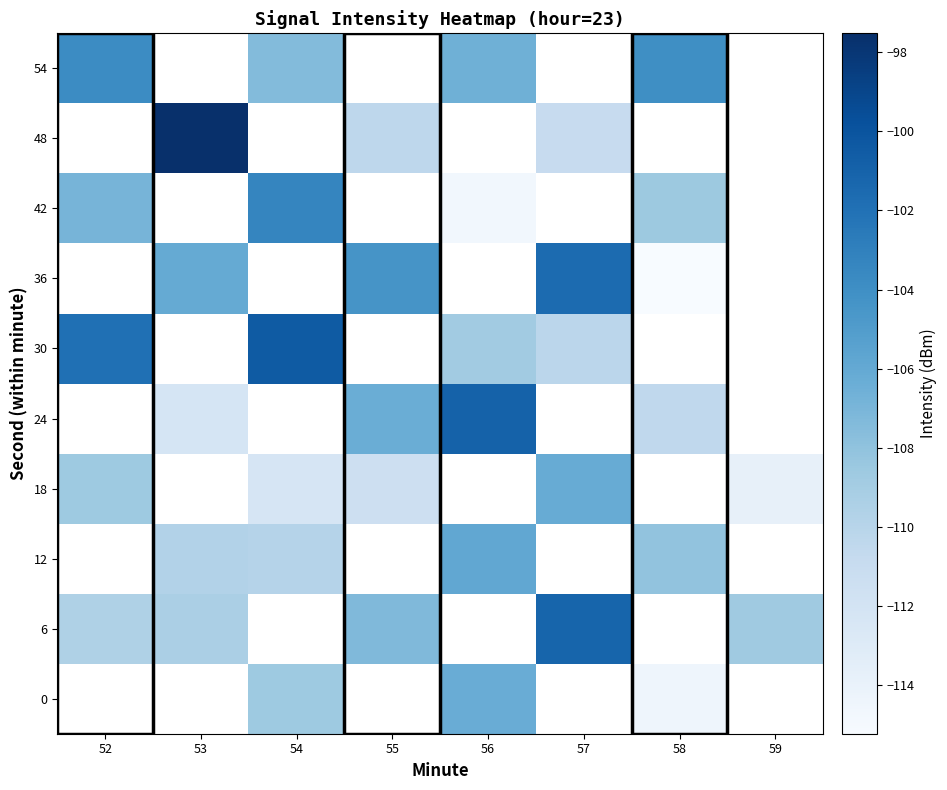

At 58, list the series in order from largest to smallest.

42, 48, 54, 0, 6, 12, 18, 24, 30, 36